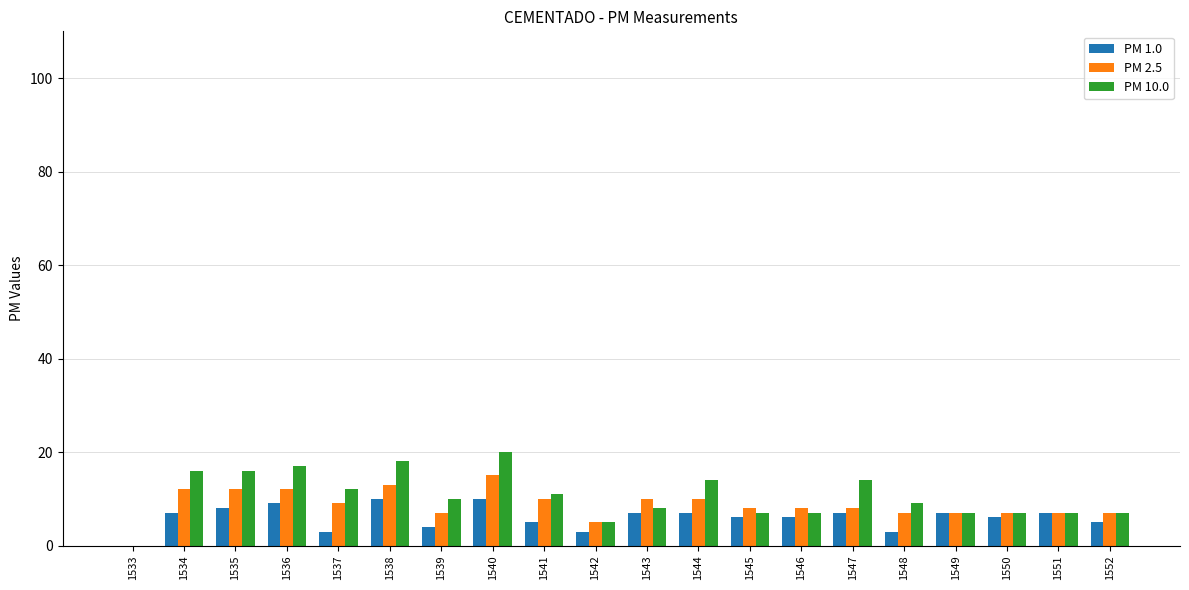

How many groups of bars are there?

20